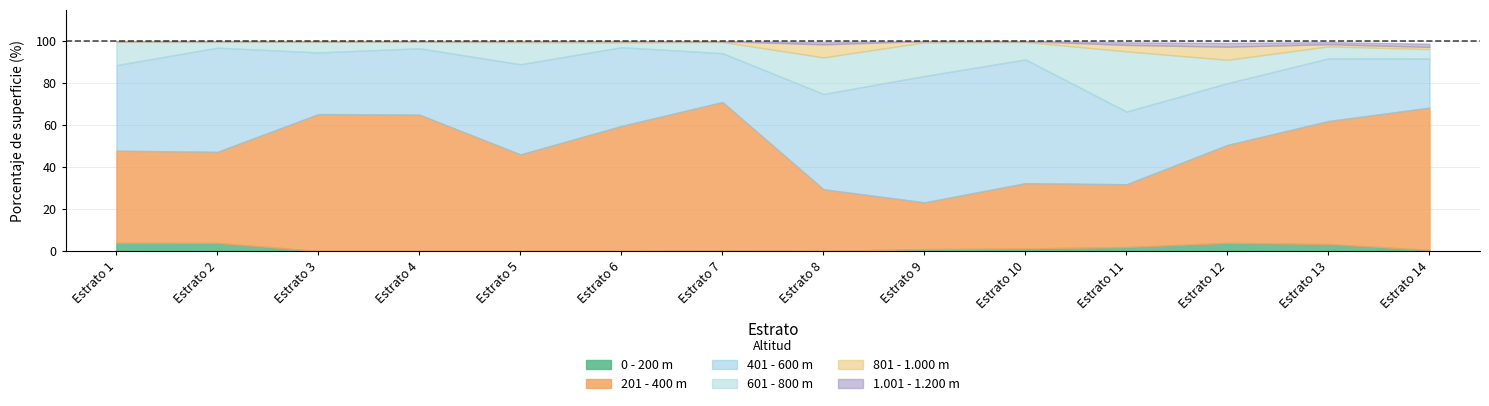

The value of 201 - 400 m at Estrato 6 is 38.0. True or false?

False